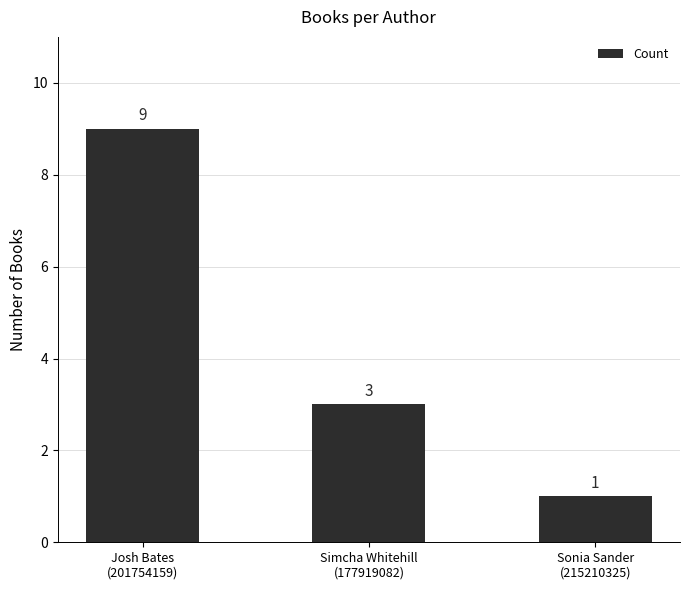

What is the change in value from Simcha Whitehill
(177919082) to Sonia Sander
(215210325)?

-2